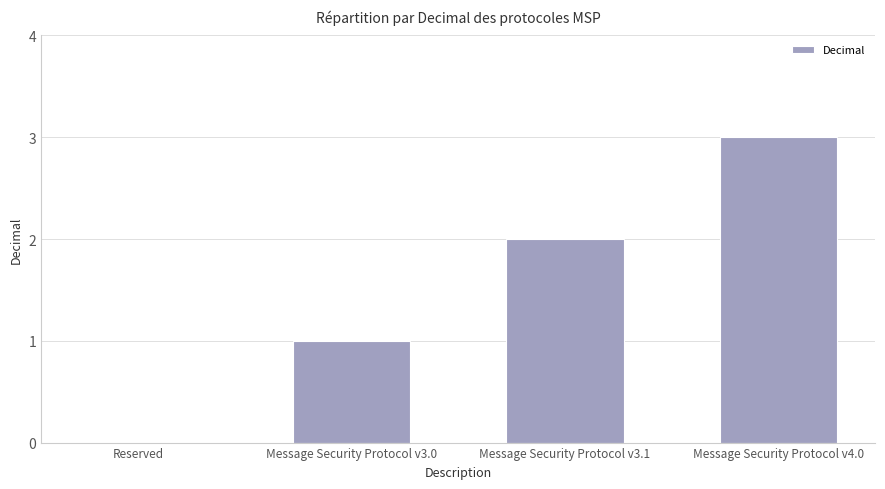

The chart shows a value of 1 at Message Security Protocol v3.0. True or false?

True